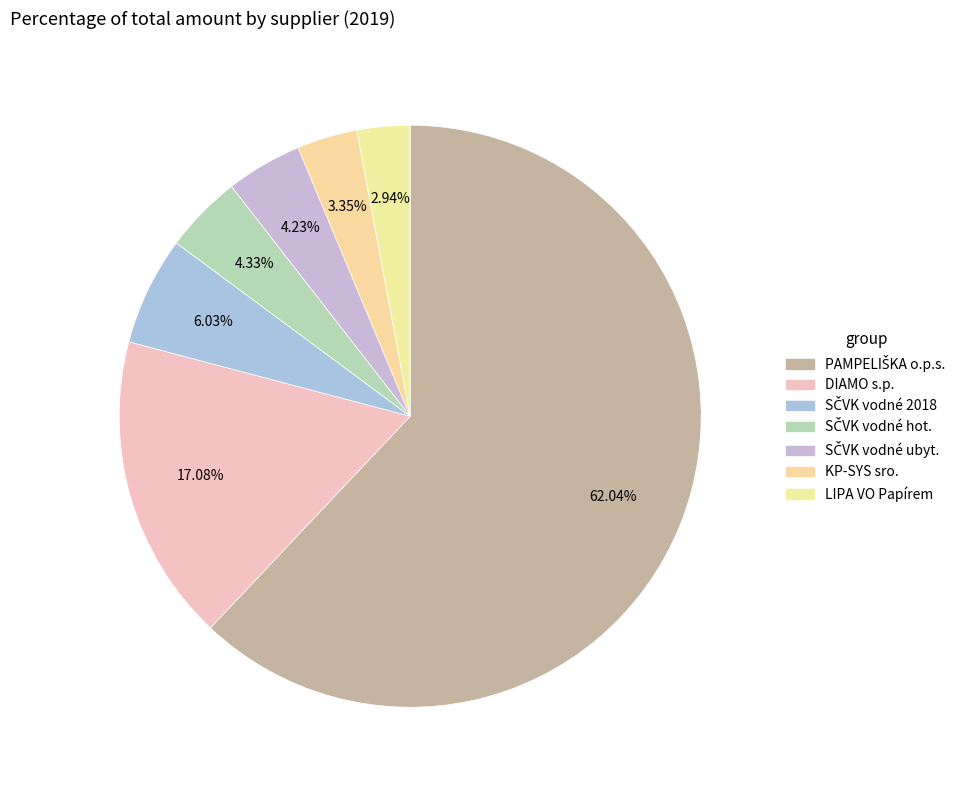

How many slices are in this pie chart?

7